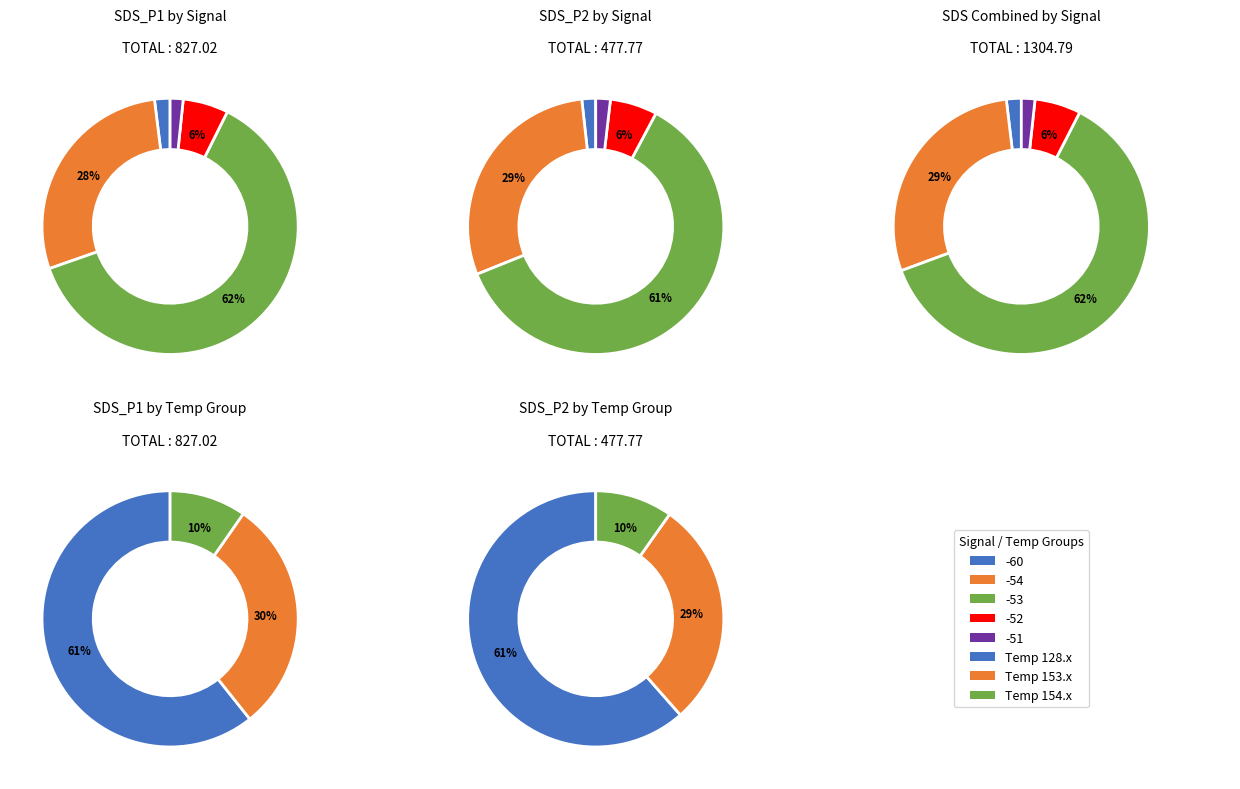

True or false: 28 accounts for 1% of the total.

False